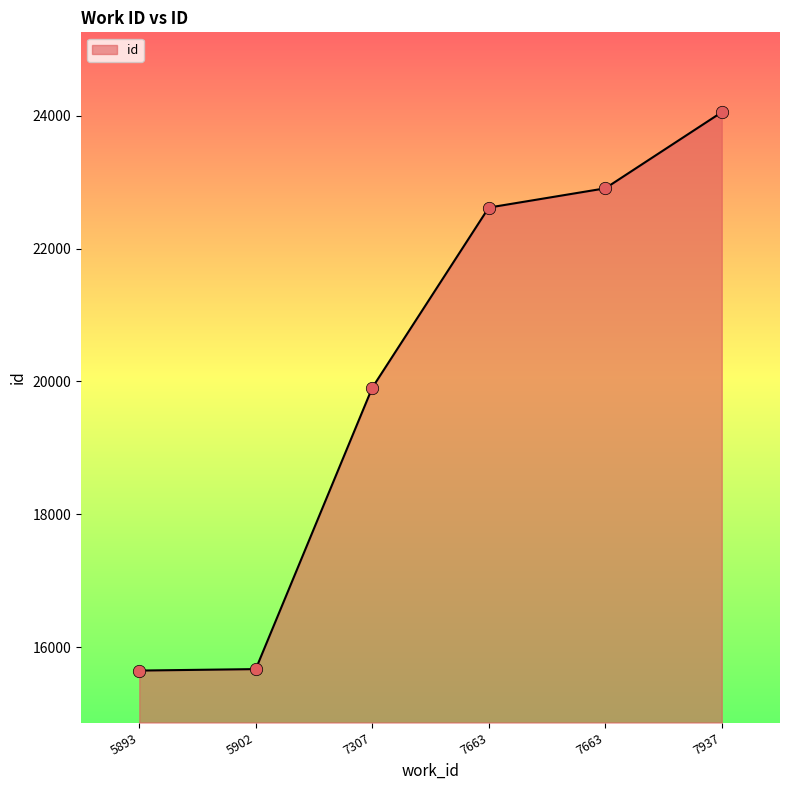

How many lines are shown in the chart?

1